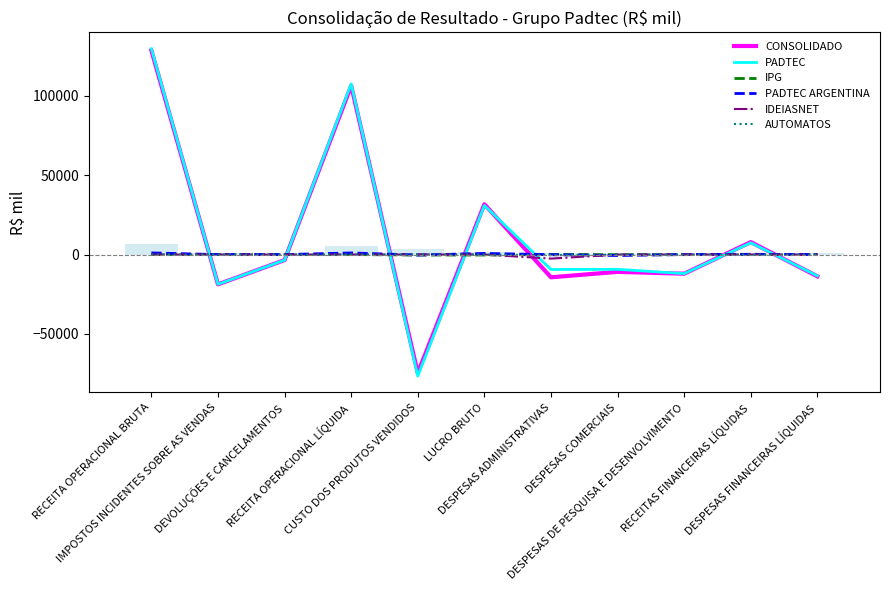

What is the average value of the AUTOMATOS series?

-40.0